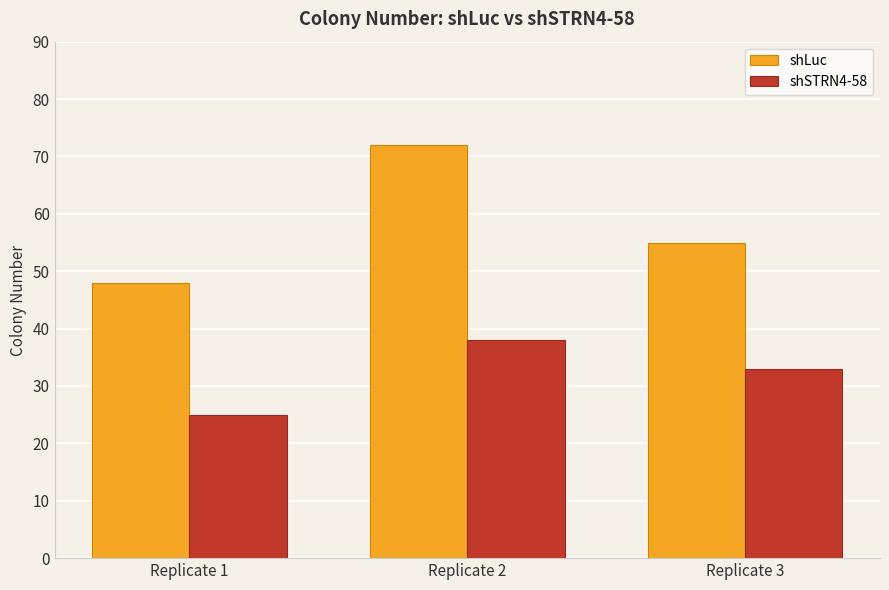

How many bars are there in each group?

2